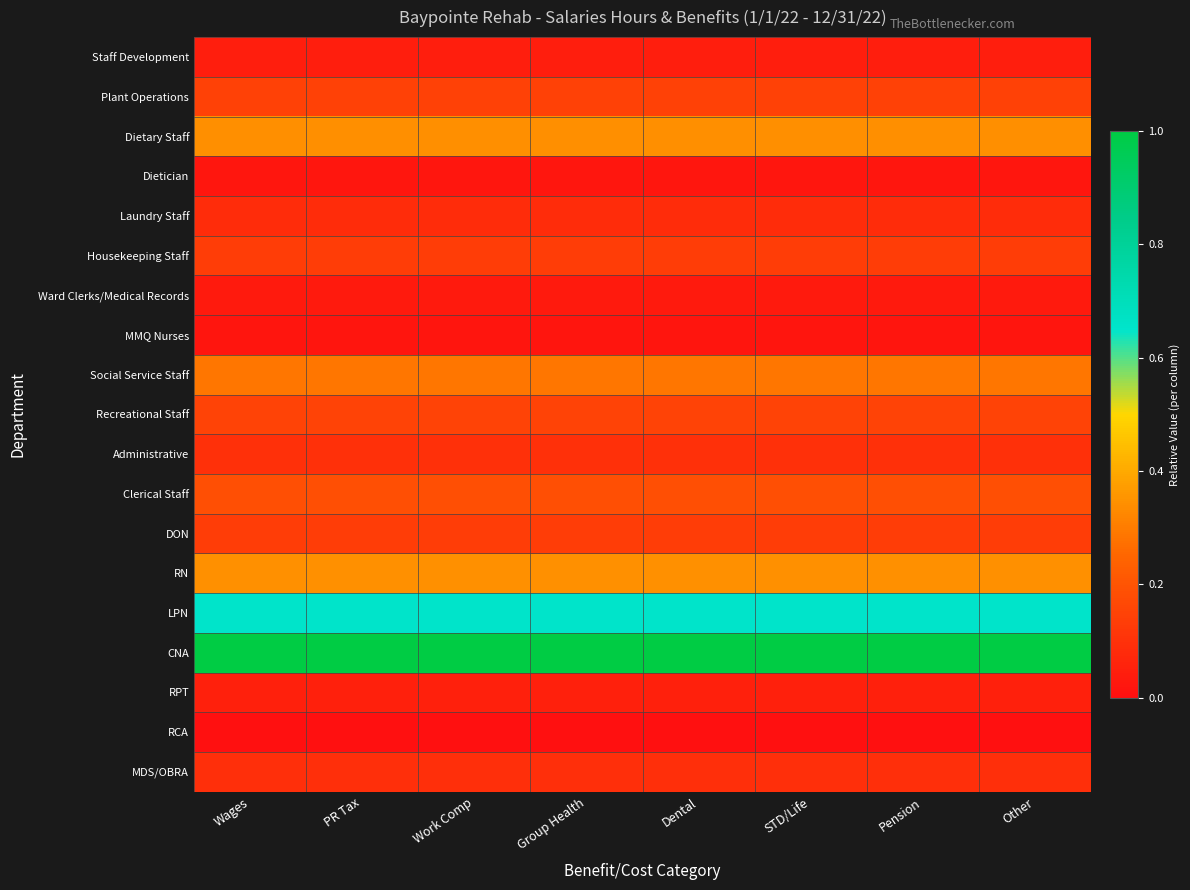

Which category has the lowest value across all series?

Wages